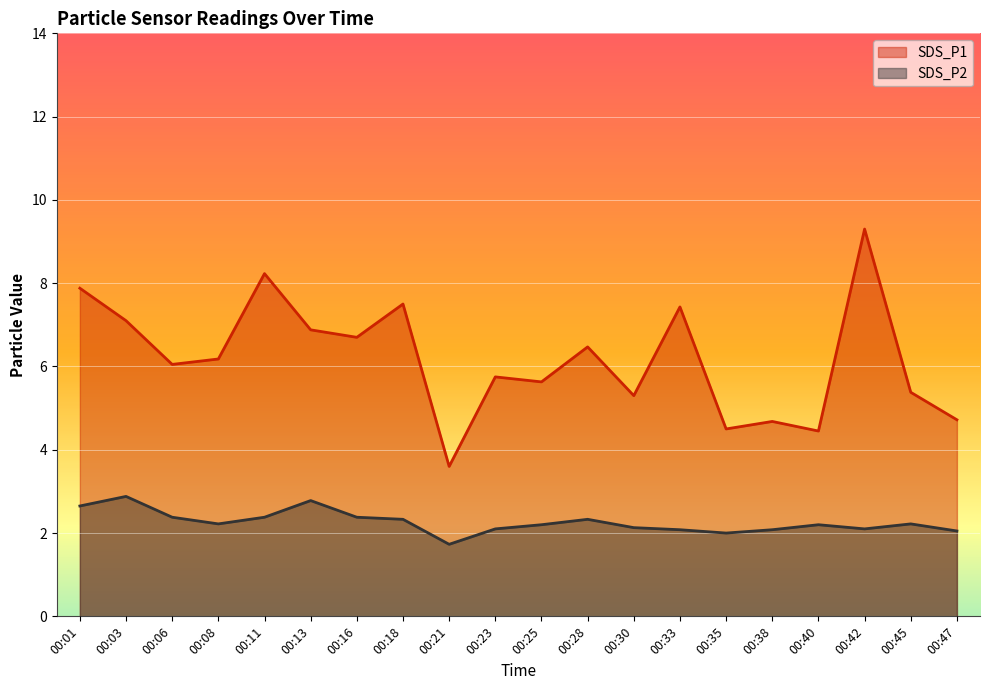

At which label does SDS_P2 first exceed 2?

00:01